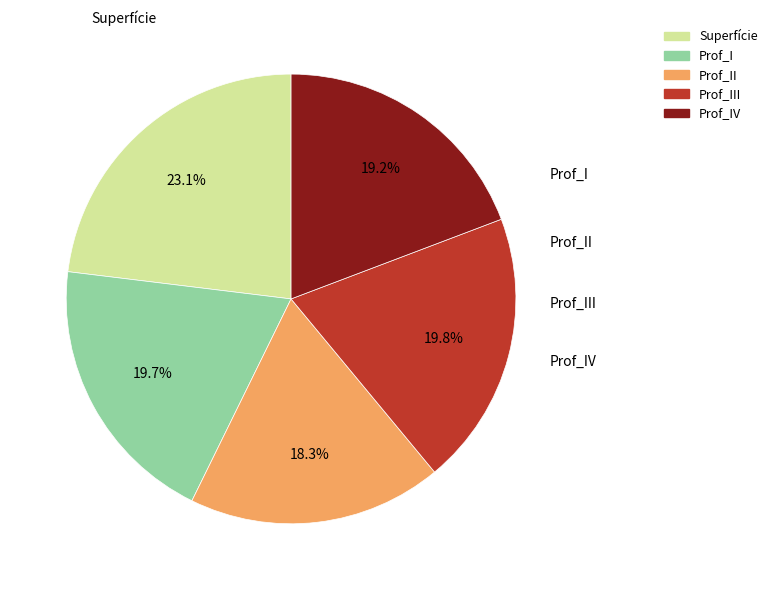

The Prof_II slice represents 26% of the pie. True or false?

False